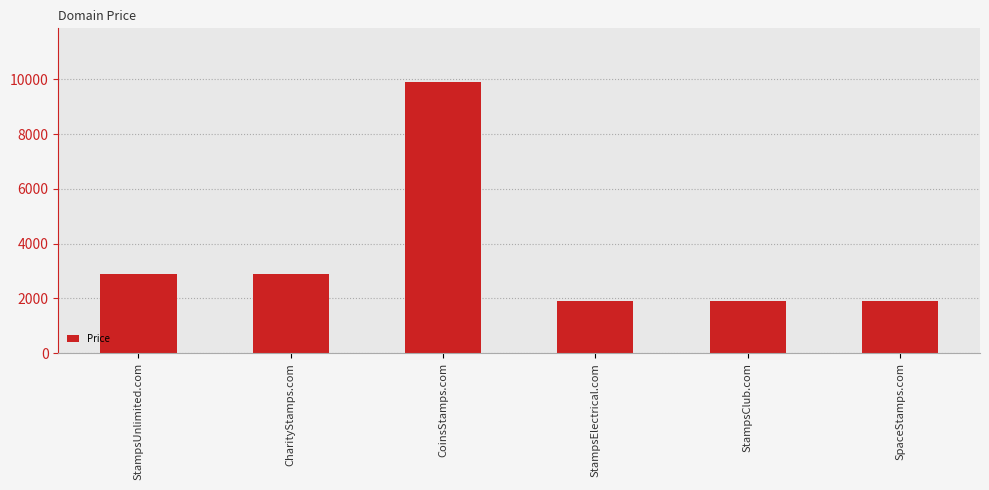

How many data points are less than 2888?

3